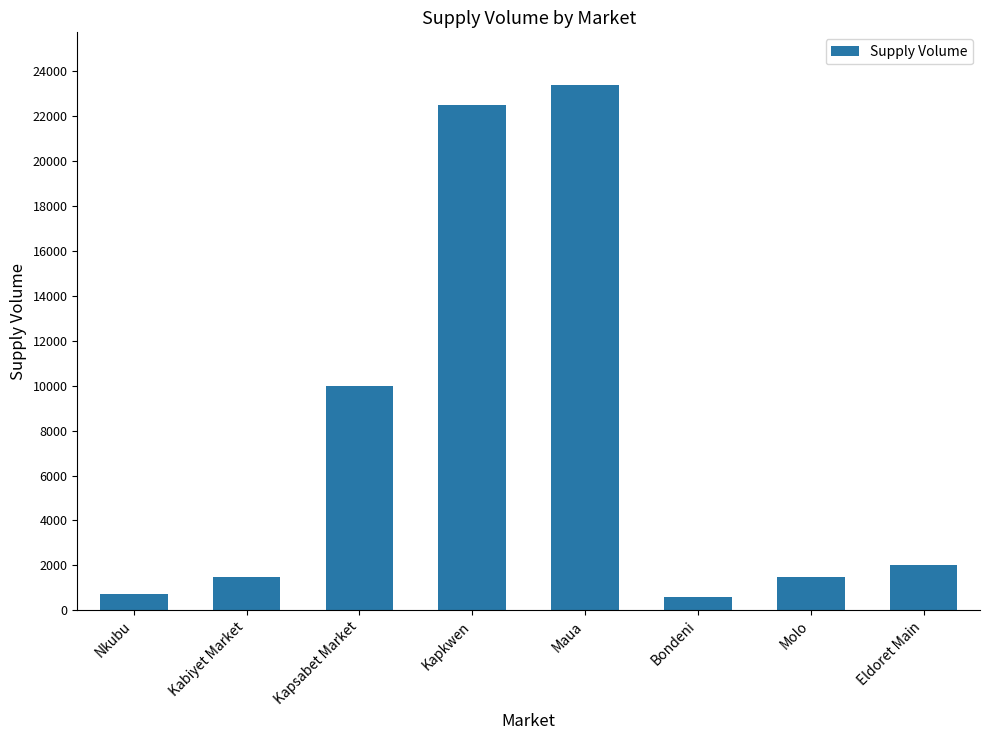

What is the maximum value shown in the chart?

23400